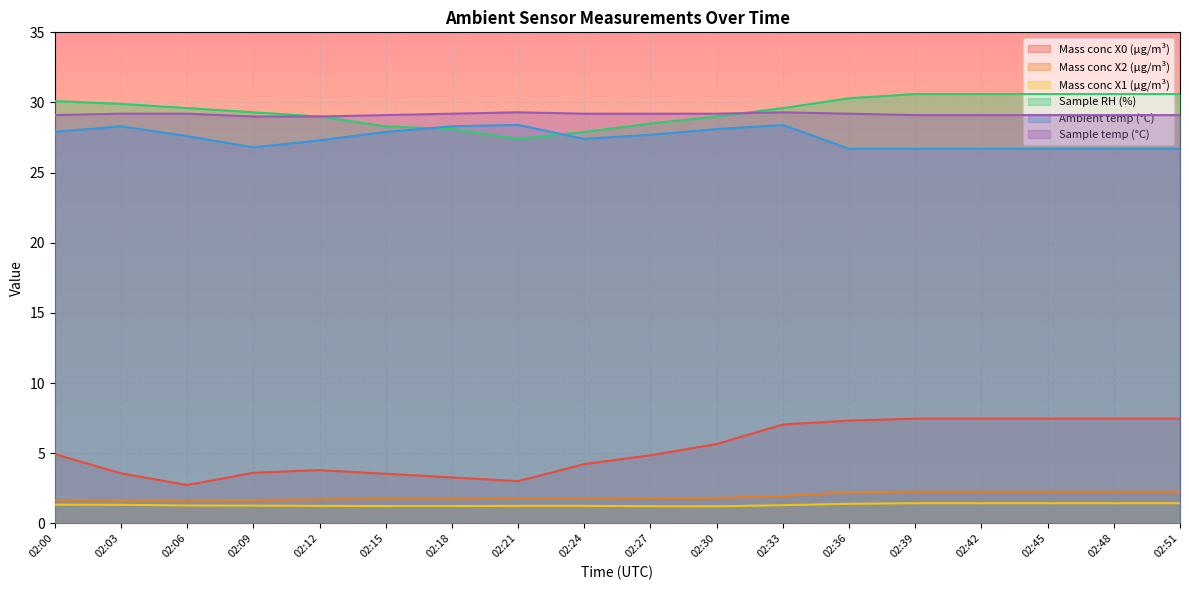

What is the spread (max minus min) of values at 02:45?

29.2